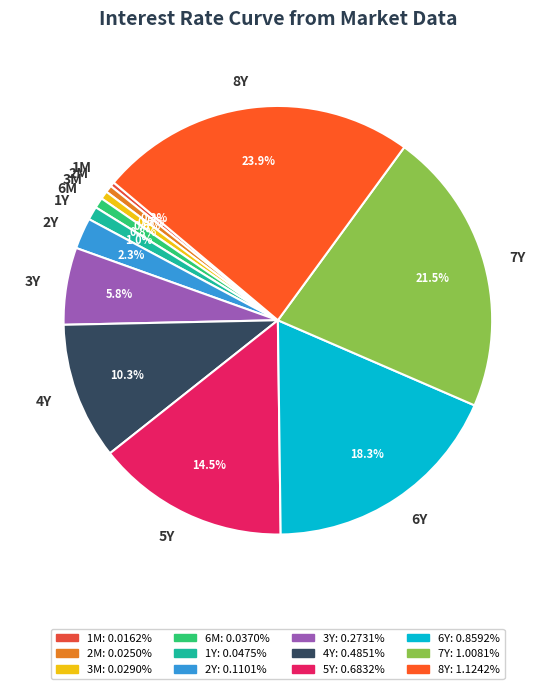

How many segments does this pie chart have?

12